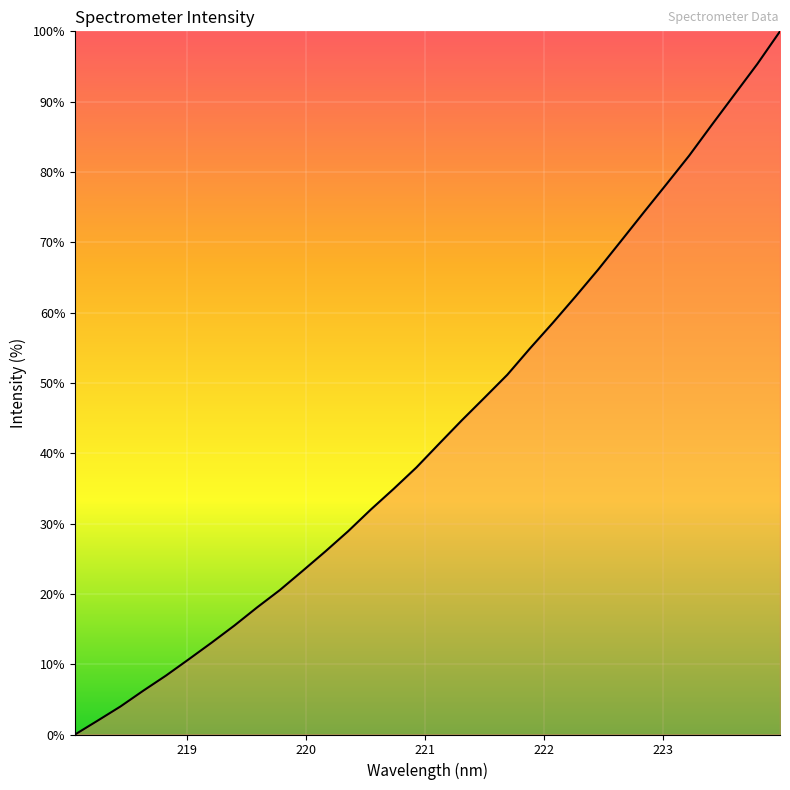

What is the greatest value displayed?

100.0